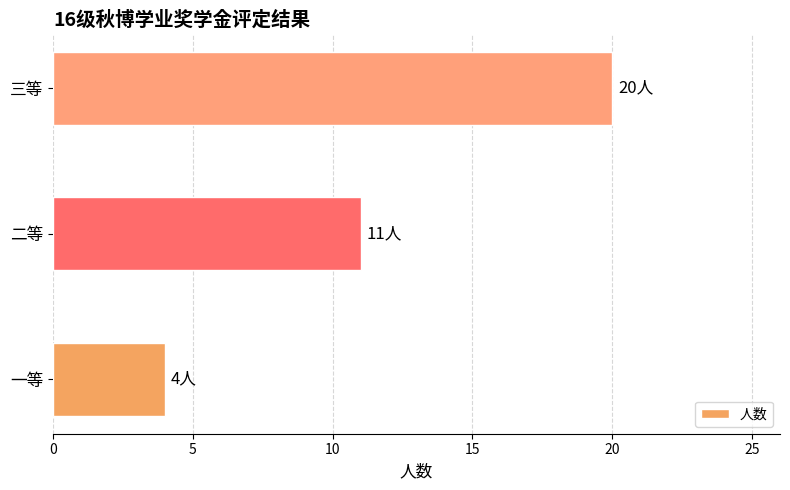

Count the values in the range 4 to 20.

3